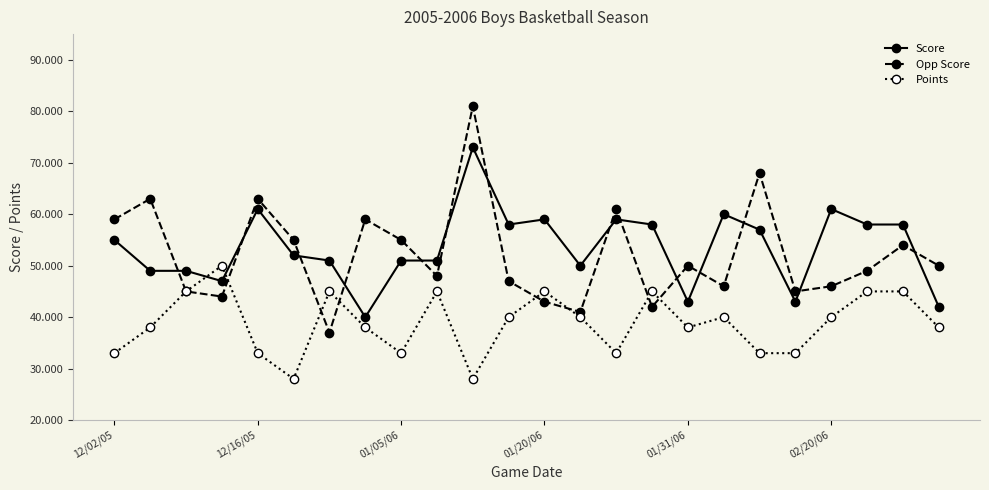

After their last crossing, which series has the higher values: Score or Points?

Score